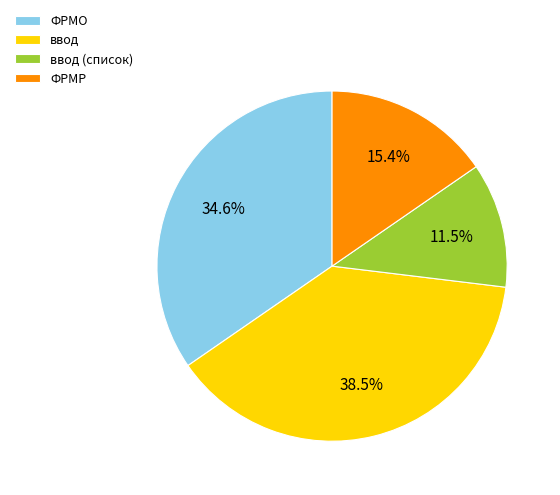

What is the total percentage of ввод (список) and ФРМР?

26.9%